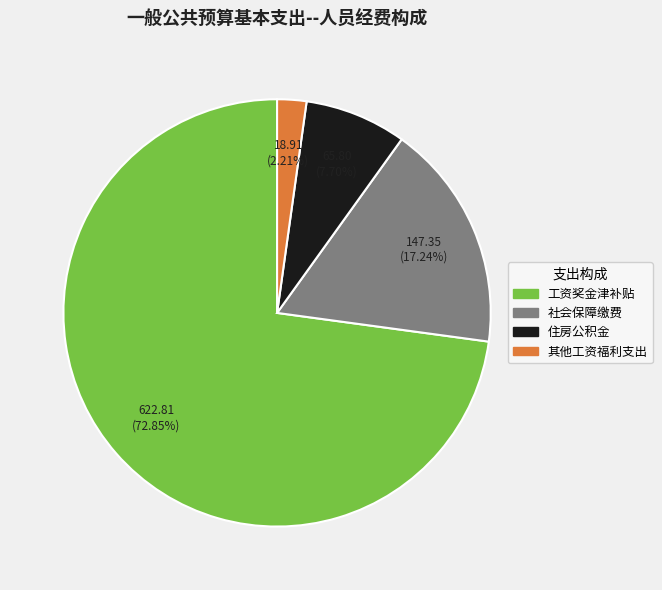

Which has a higher value, 其他工资福利支出 or 工资奖金津补贴?

工资奖金津补贴